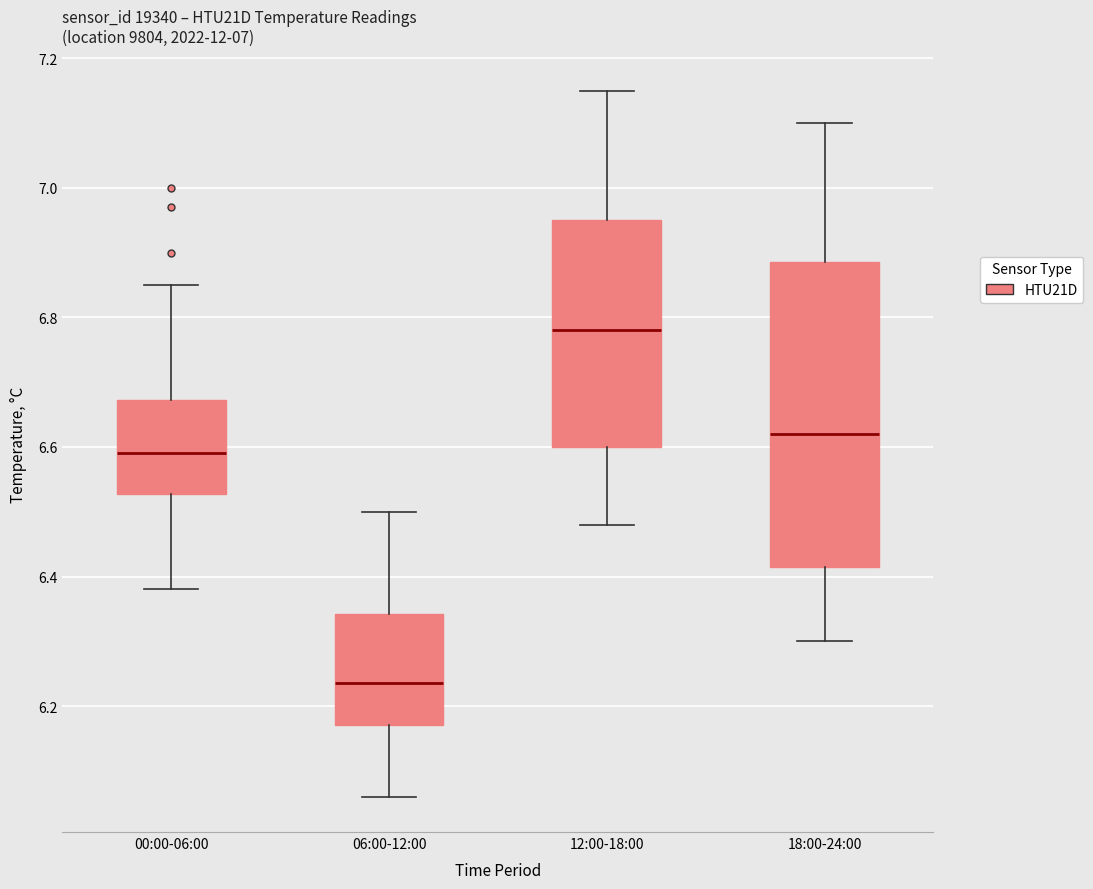

Which box has the lowest median line?

06:00-12:00